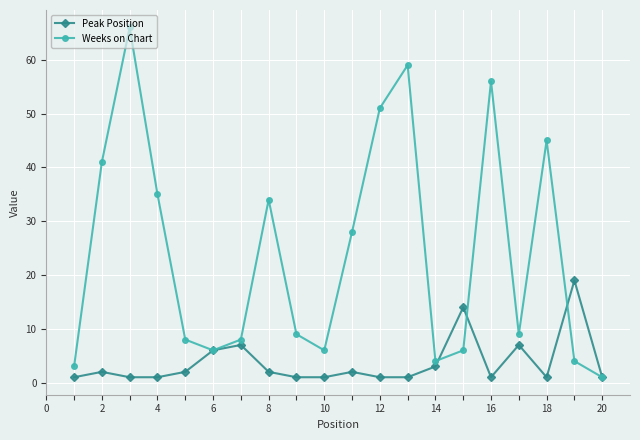

Does the chart display data point markers on the line(s)?

Yes